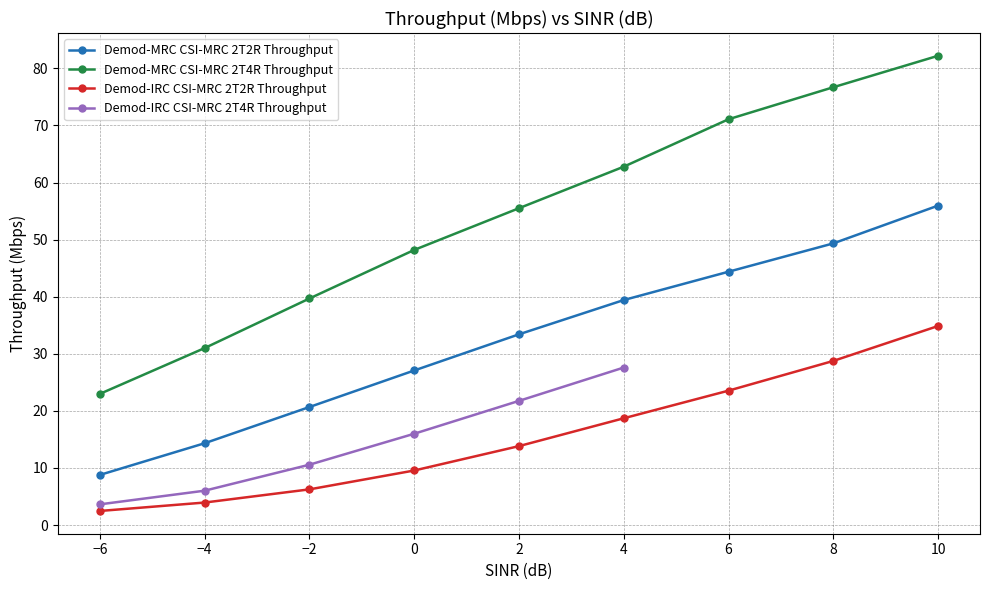

True or false: Demod-MRC CSI-MRC 2T2R Throughput has more than 0 interior local peaks.

False